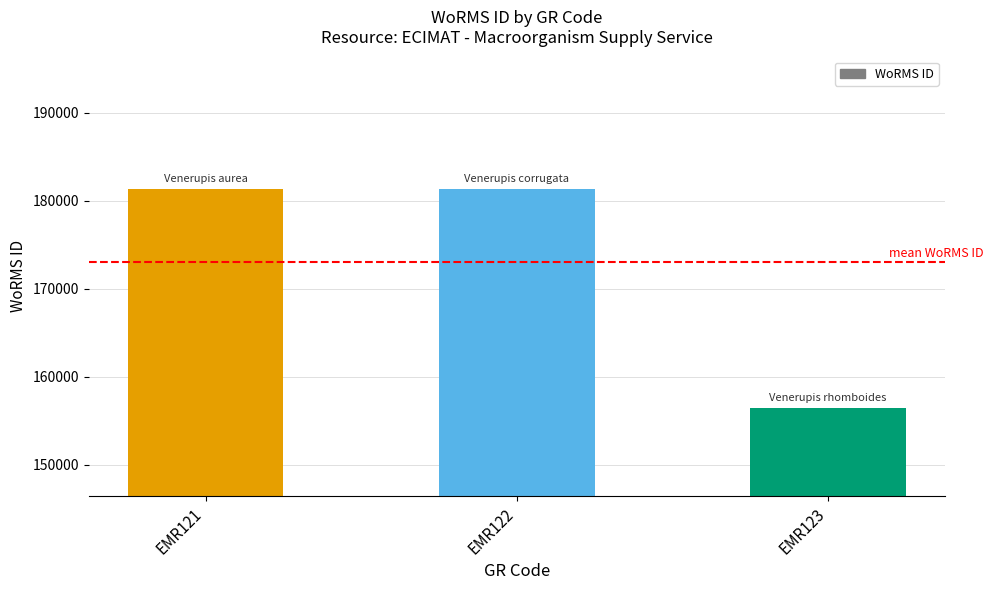

The value at EMR121 is 286057. True or false?

False